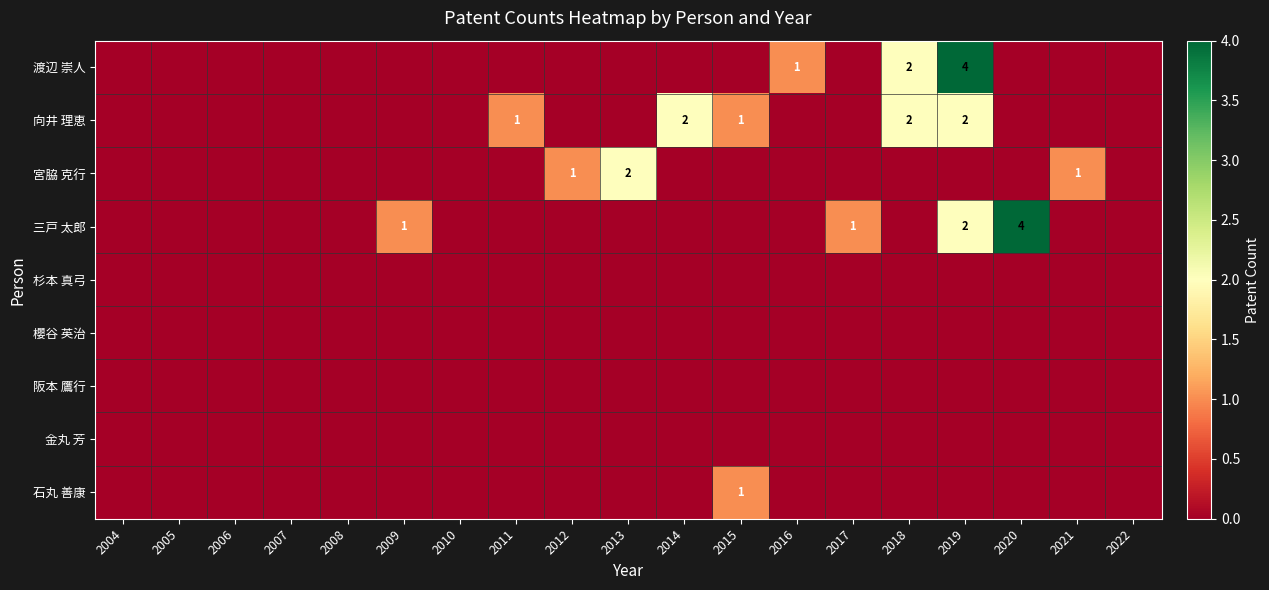

The 三戸 太郎 series shows 1 at 2017. True or false?

True